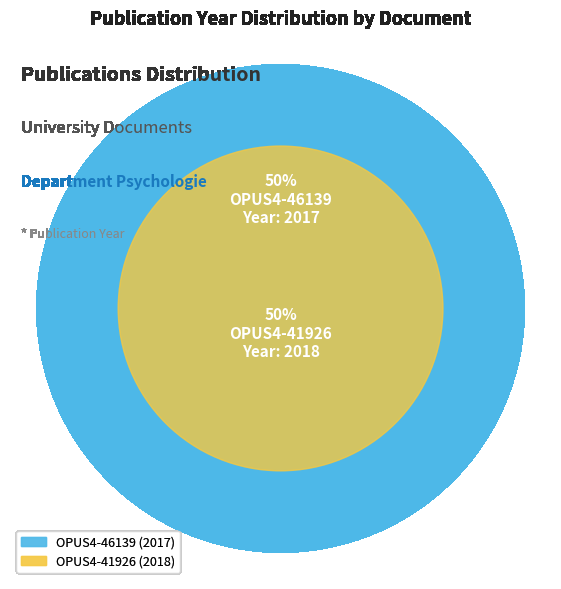

To the nearest percent, what is the average slice percentage?

50%